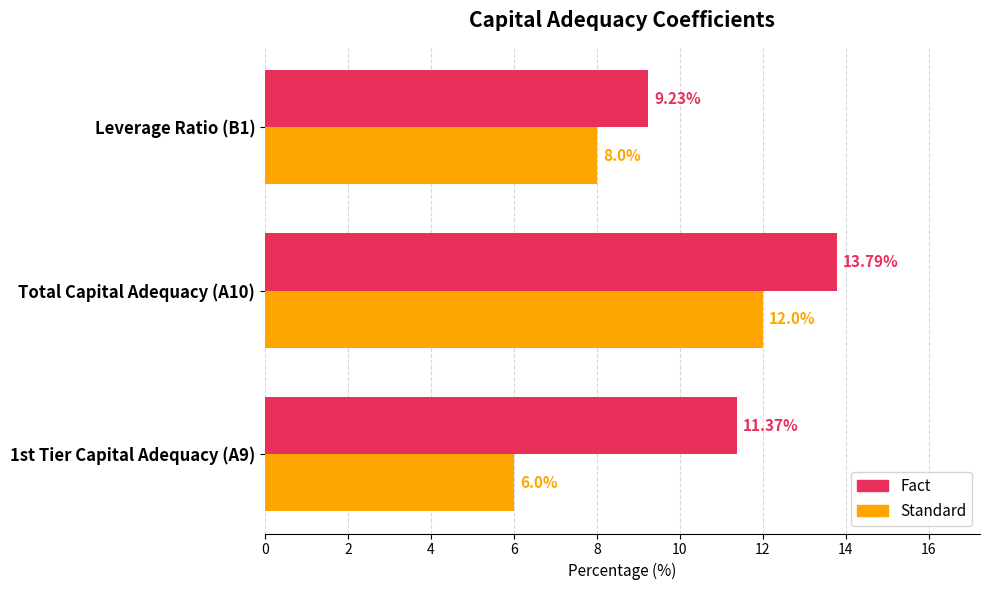

What is the lowest value of the Fact series?

9.2